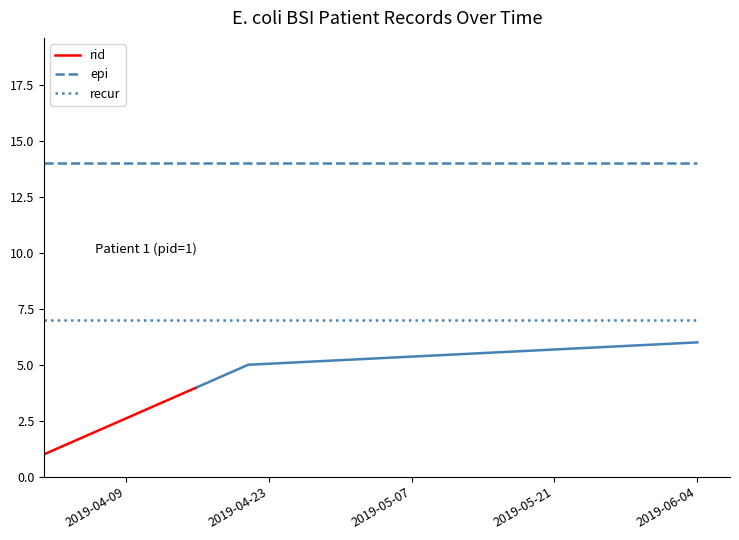

The value of recur at 2019-06-04 is 9. True or false?

False